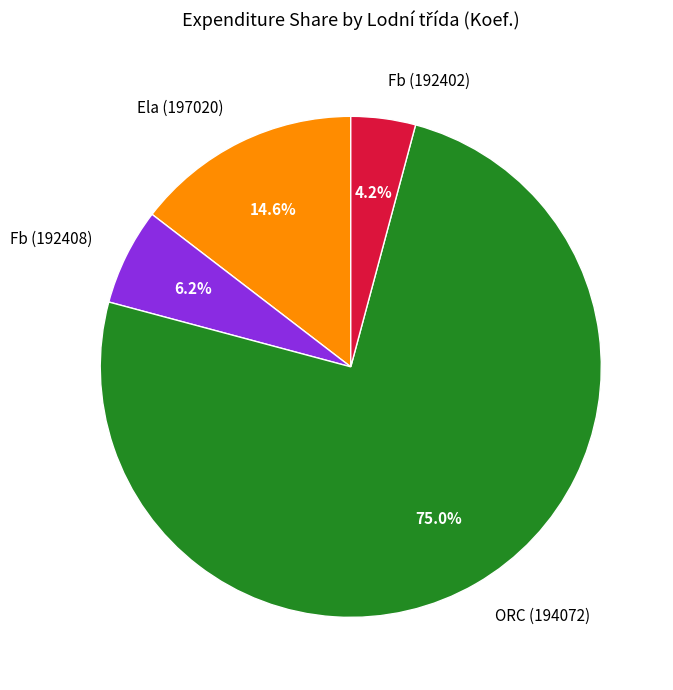

What percentage is the Fb (192402) slice, to the nearest percent?

4%